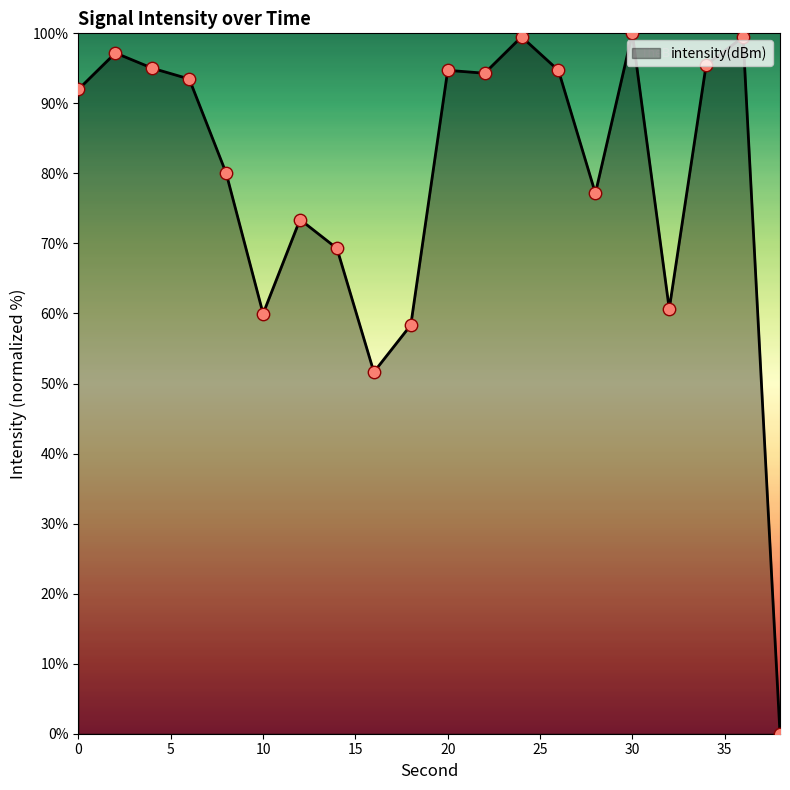

What is the difference between the maximum and minimum values?

100.0